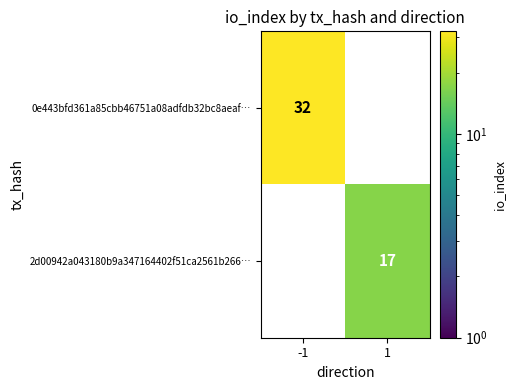

What is the average value of the 0e443bfd361a85cbb46751a08adfdb32bc8aeaf… series?

16